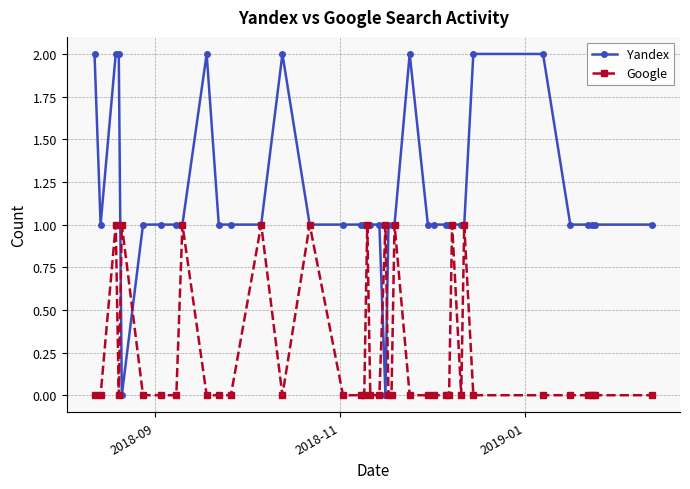

Which series has the largest total across all categories?

Yandex